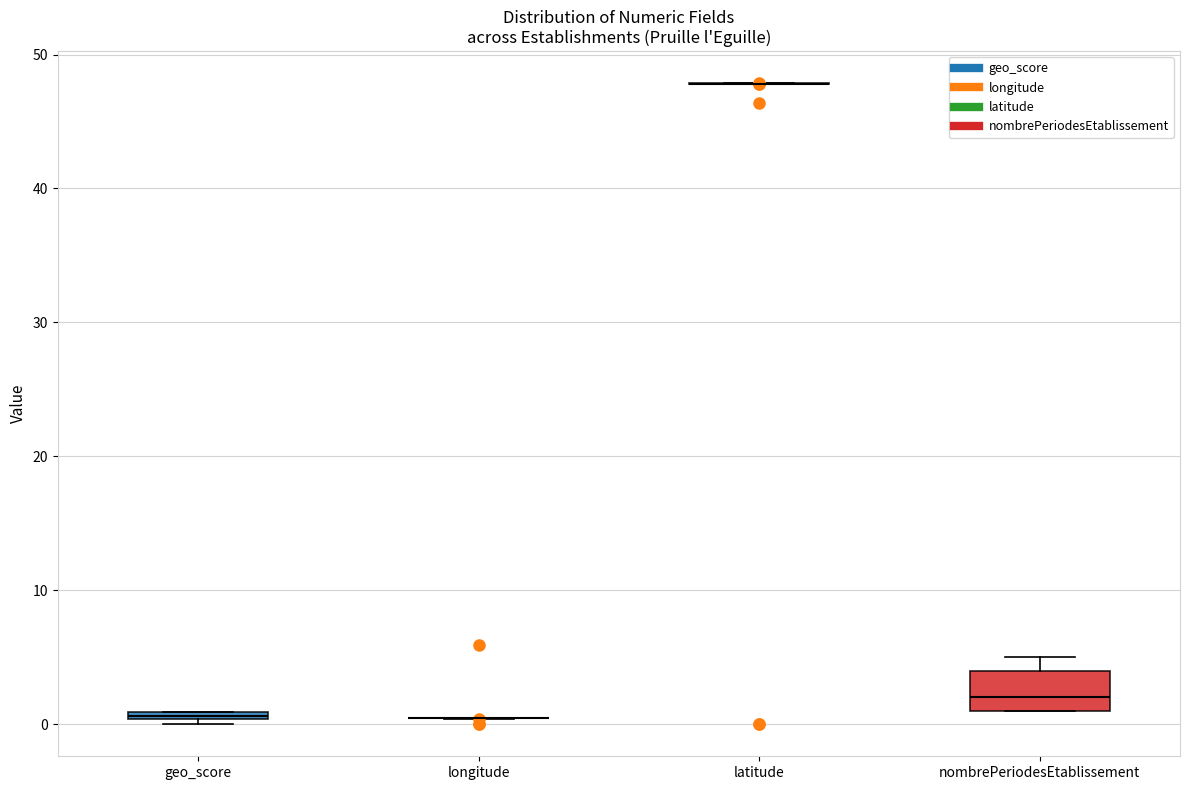

Where does the median line of the box for nombrePeriodesEtablissement sit on the y-axis? The values are not printed on the chart, so give them approximately, as read against the axis.

2